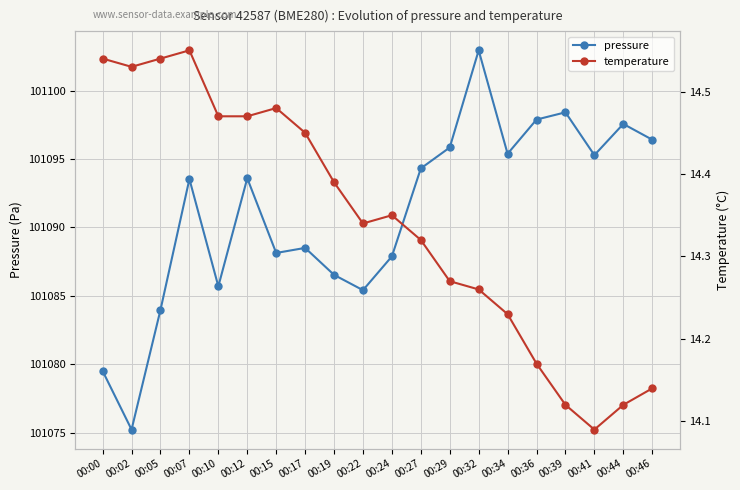

The temperature series shows 3.9 at 00:12. True or false?

False